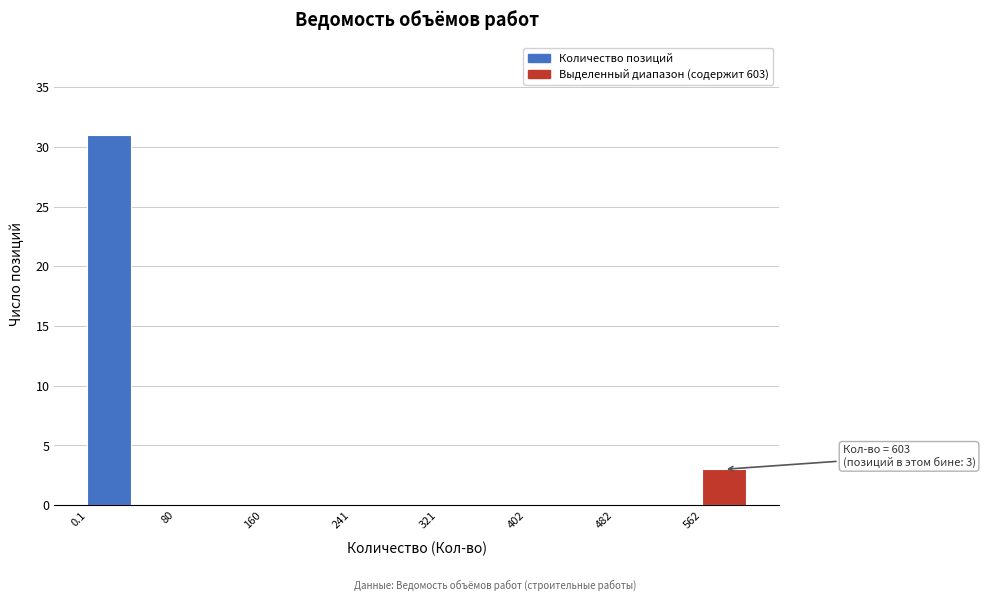

Which range on the x-axis has the tallest bar?

0 to 40